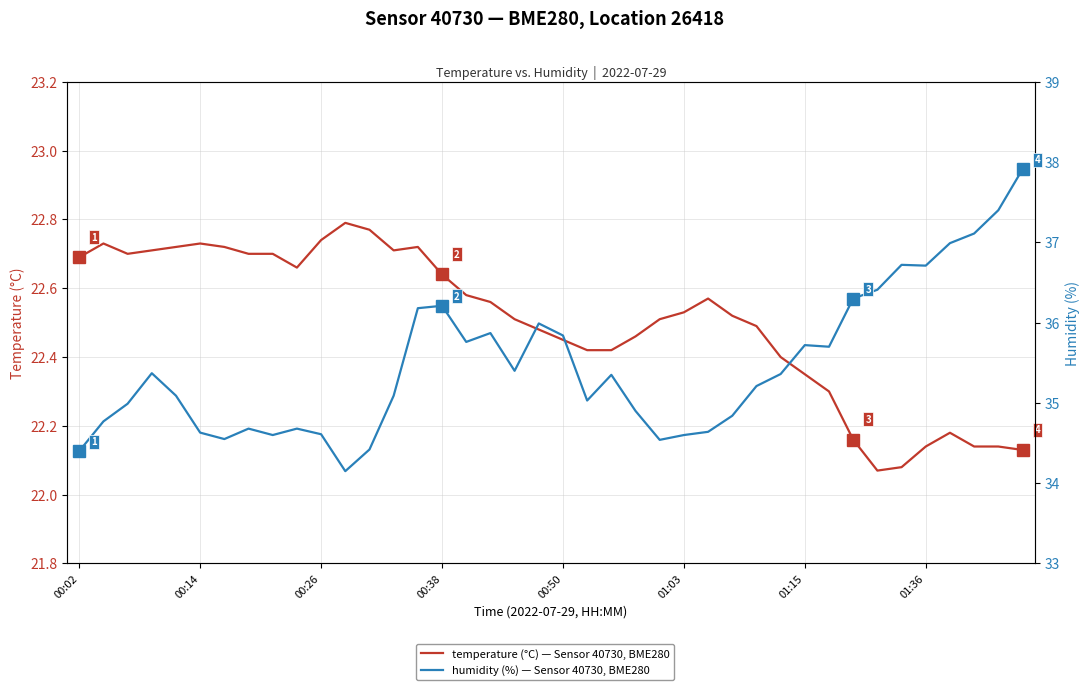

What is the difference between the second highest and second lowest values in the humidity (%) series?

3.0